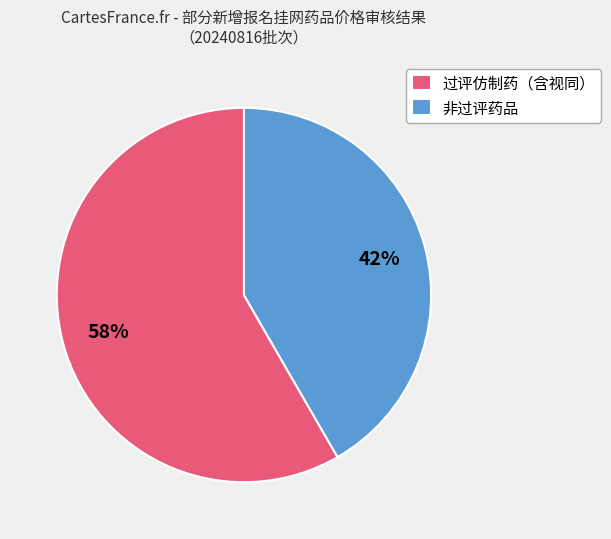

Is the sum of 非过评药品 and 过评仿制药（含视同） greater than half?

Yes